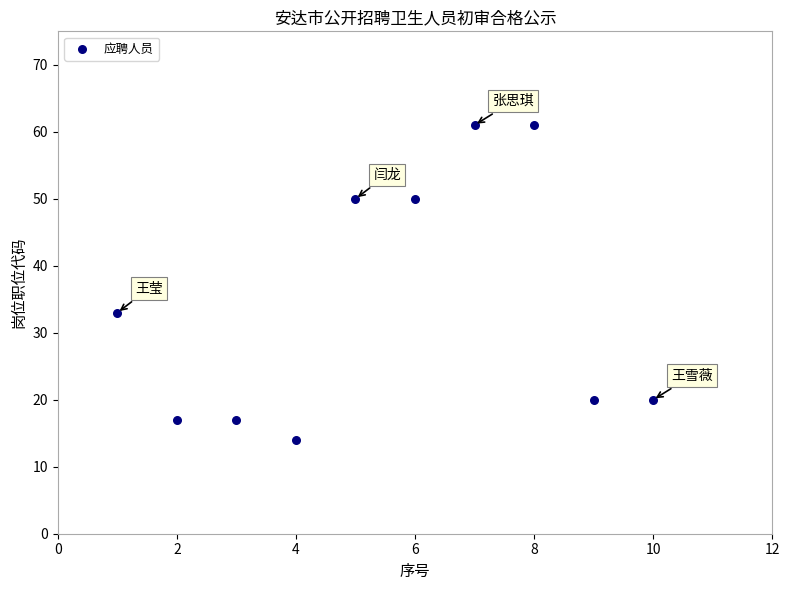

What is the average Y value?

34